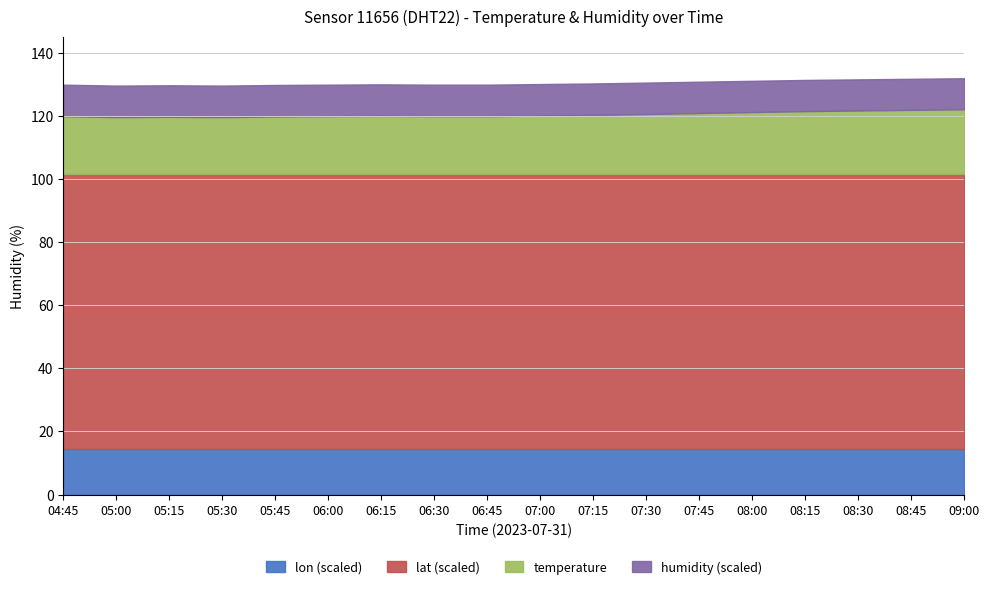

What is the highest value of the lon (scaled) series?

14.4